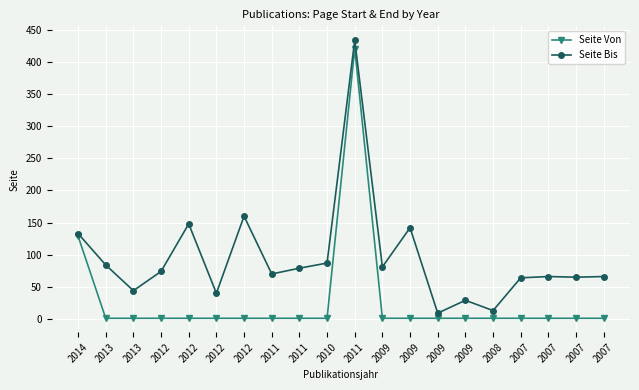

How many lines are shown in the chart?

2